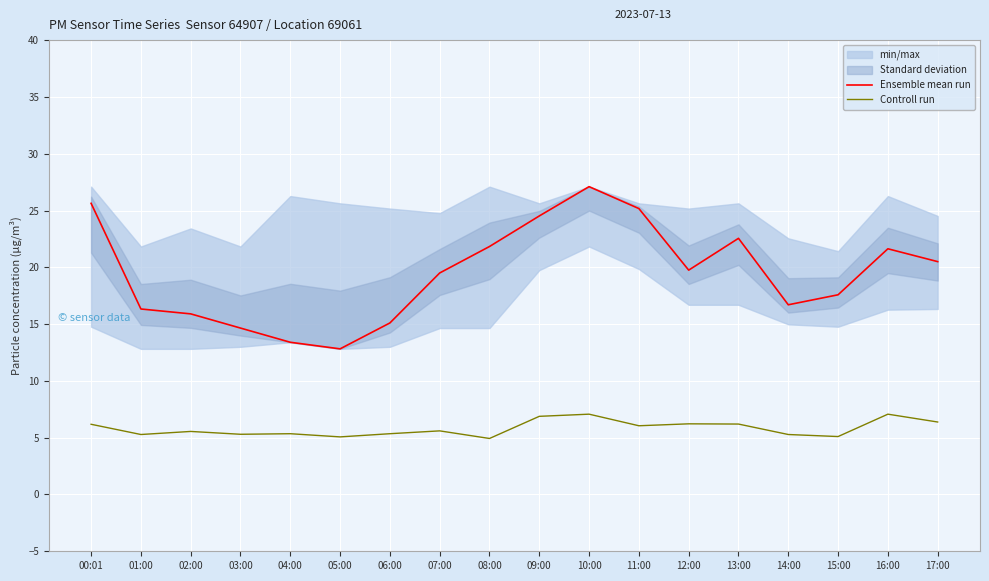

At how many categories does at least one series exceed 21?

7